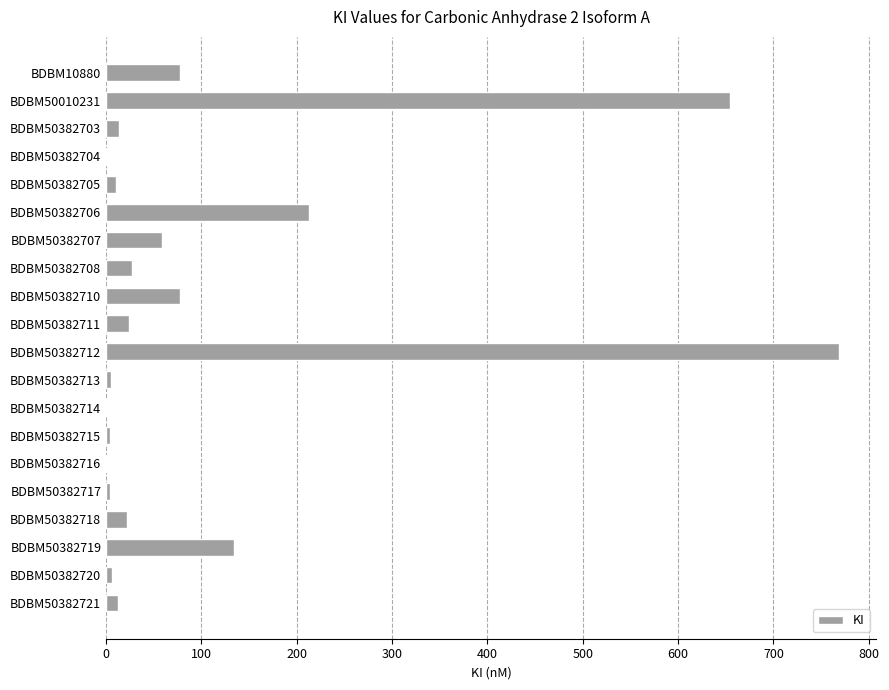

Is it true that the value at BDBM10880 is 131.1?

False